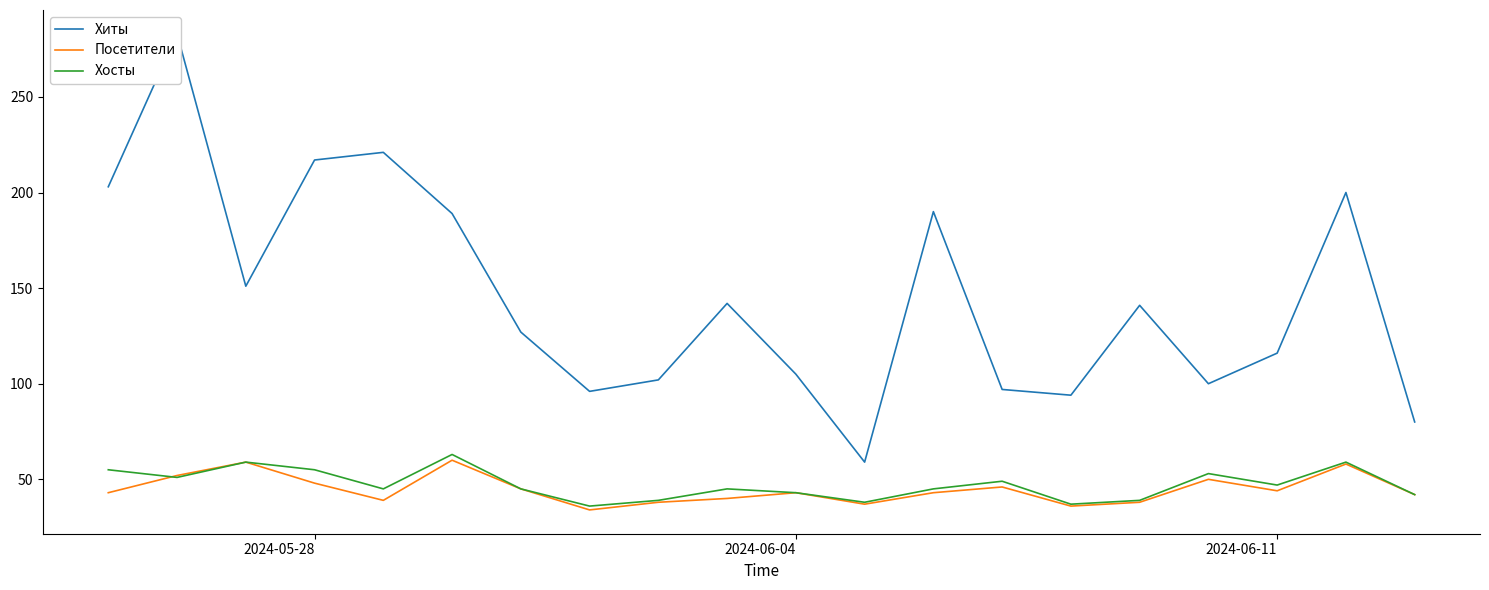

What is the value of the Хиты point at the 4th from the left?

217